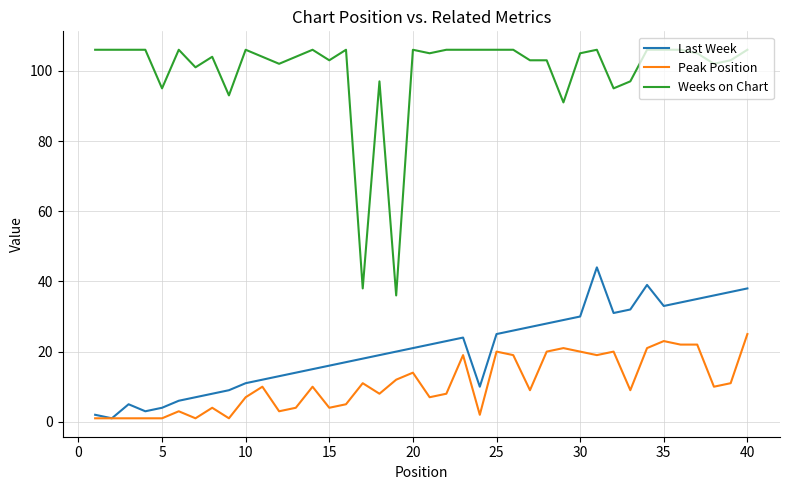

Does the chart display data point markers on the line(s)?

No